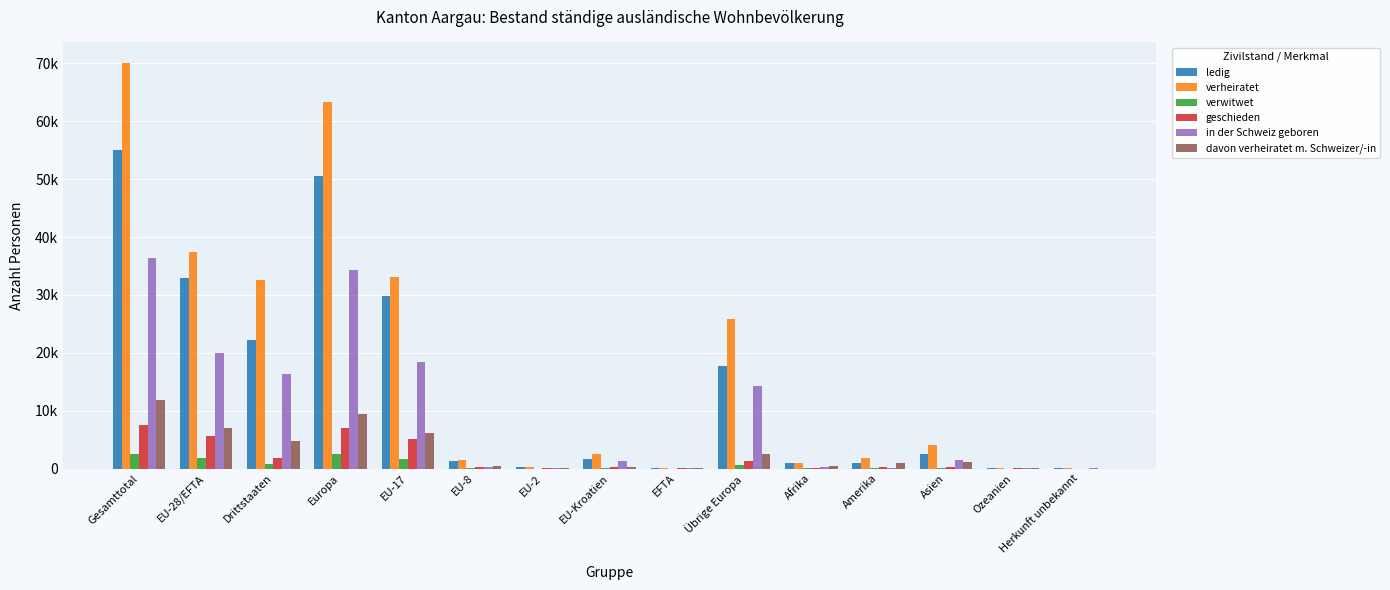

What are all the series names shown in the legend?

ledig, verheiratet, verwitwet, geschieden, in der Schweiz geboren, davon verheiratet m. Schweizer/-in